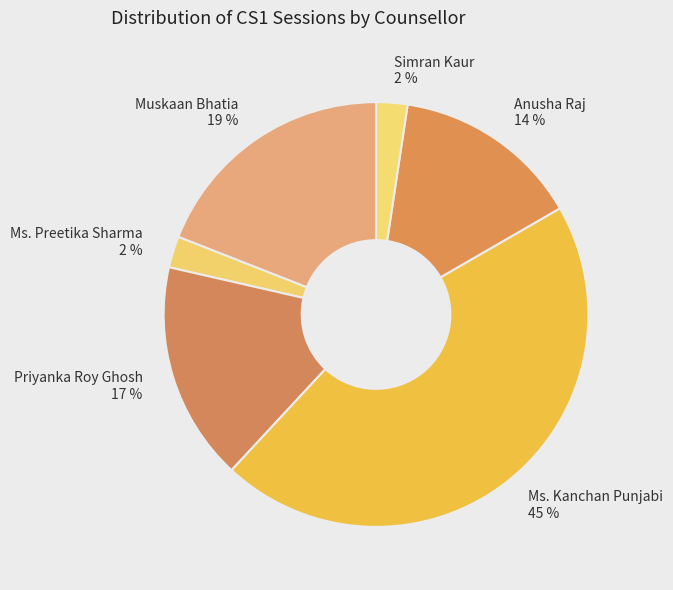

Which category has the biggest portion of the pie?

Ms. Kanchan Punjabi